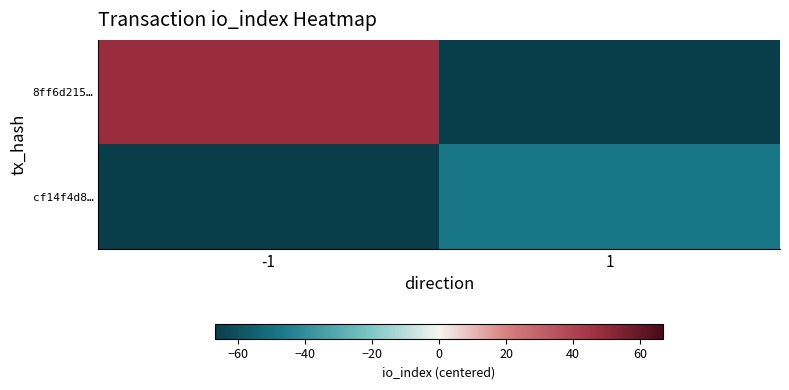

How many data points does each series have?

2